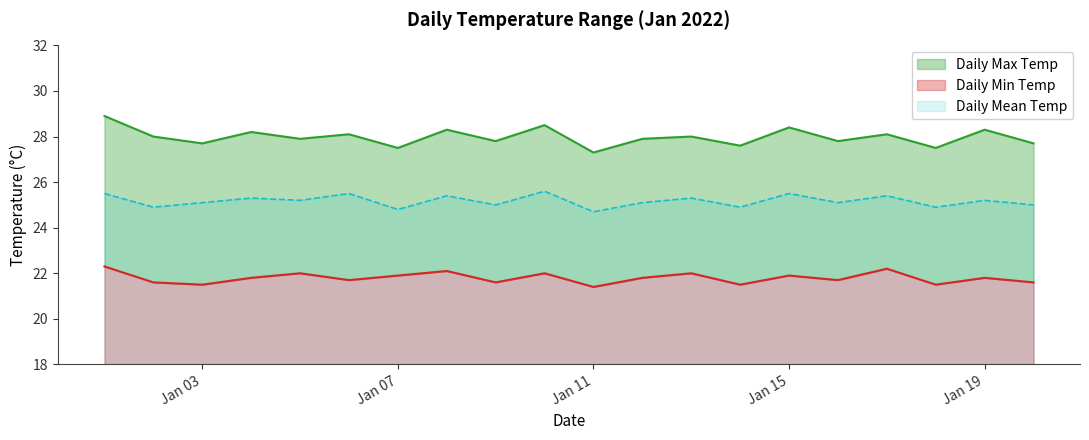

Where is the first local maximum for Daily Max Temp?

2022-01-04